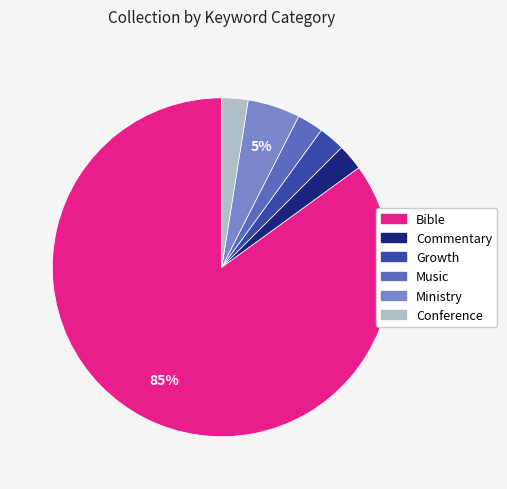

Is there any slice that represents more than half of the pie?

Yes